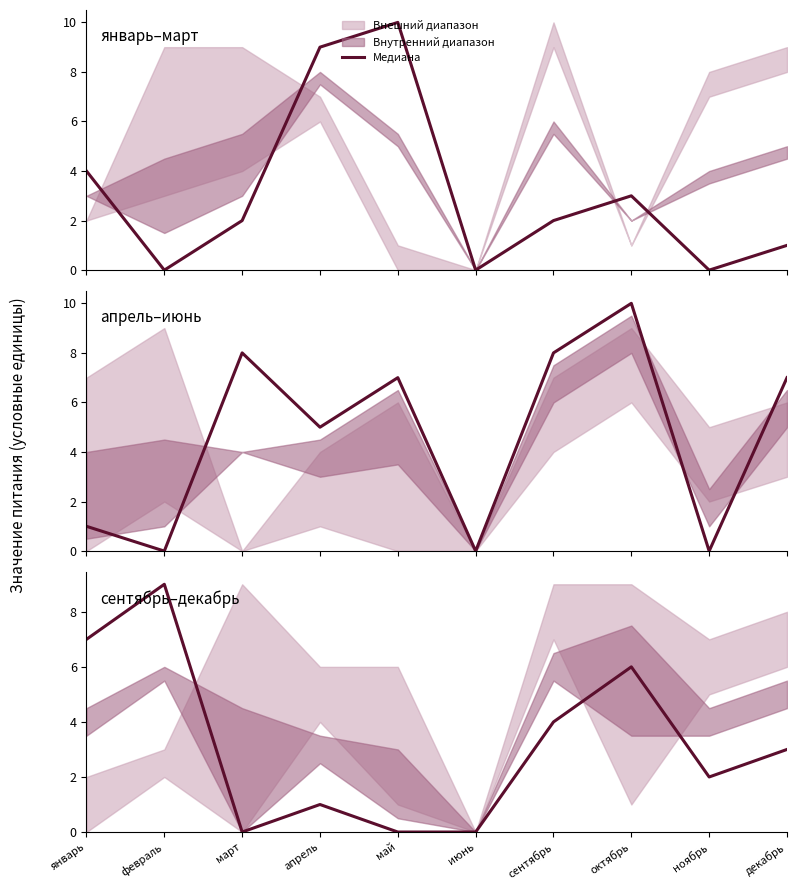

At which category does col_12 (mid) reach its first local peak?

март